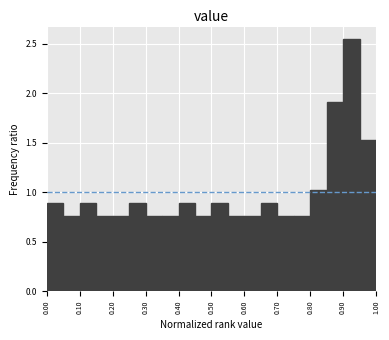

Reading left to right, transcribe this chart: for each bar, give the range it covers on the x-axis and its height. The values are not printed on the chart, so give them approximately, as read against the axis.

0.00 to 0.05: 0.90
0.05 to 0.10: 0.75
0.10 to 0.15: 0.90
0.15 to 0.20: 0.75
0.20 to 0.25: 0.75
0.25 to 0.30: 0.90
0.30 to 0.35: 0.75
0.35 to 0.40: 0.75
0.40 to 0.45: 0.90
0.45 to 0.50: 0.75
0.50 to 0.55: 0.90
0.55 to 0.60: 0.75
0.60 to 0.65: 0.75
0.65 to 0.70: 0.90
0.70 to 0.75: 0.75
0.75 to 0.80: 0.75
0.80 to 0.85: 1.00
0.85 to 0.90: 1.90
0.90 to 0.95: 2.55
0.95 to 1.00: 1.55